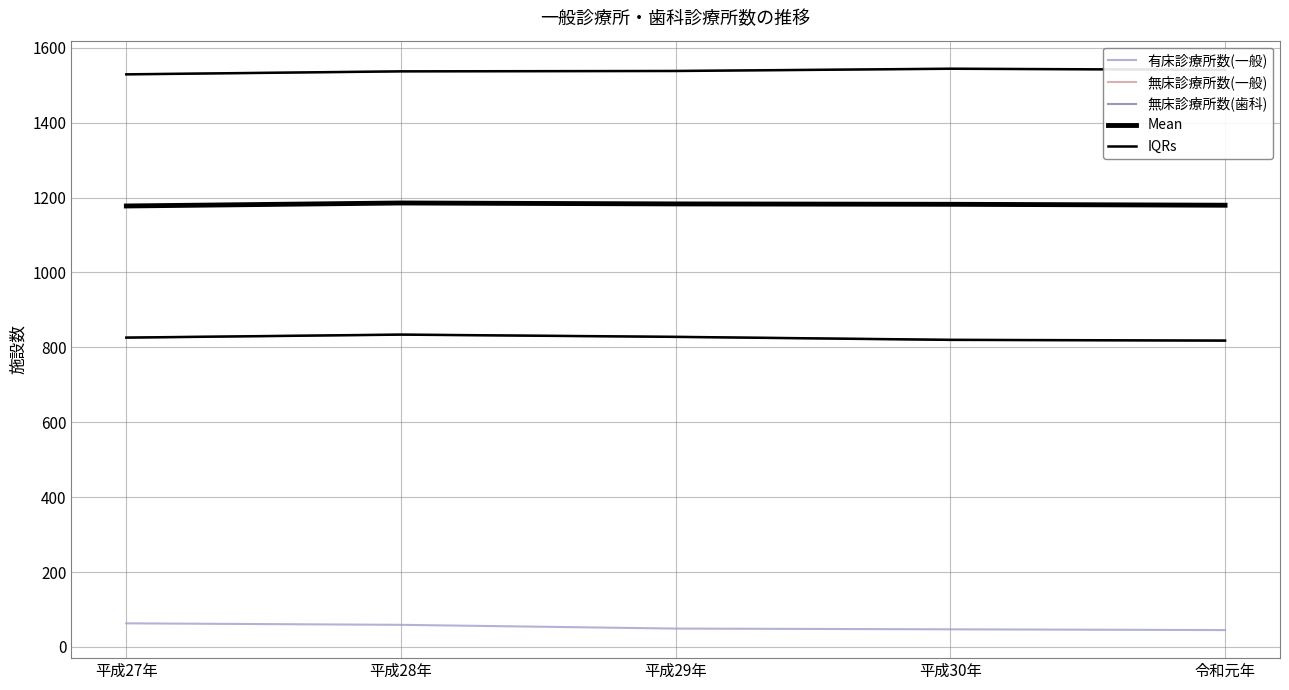

Which label corresponds to the smallest value in the chart?

令和元年